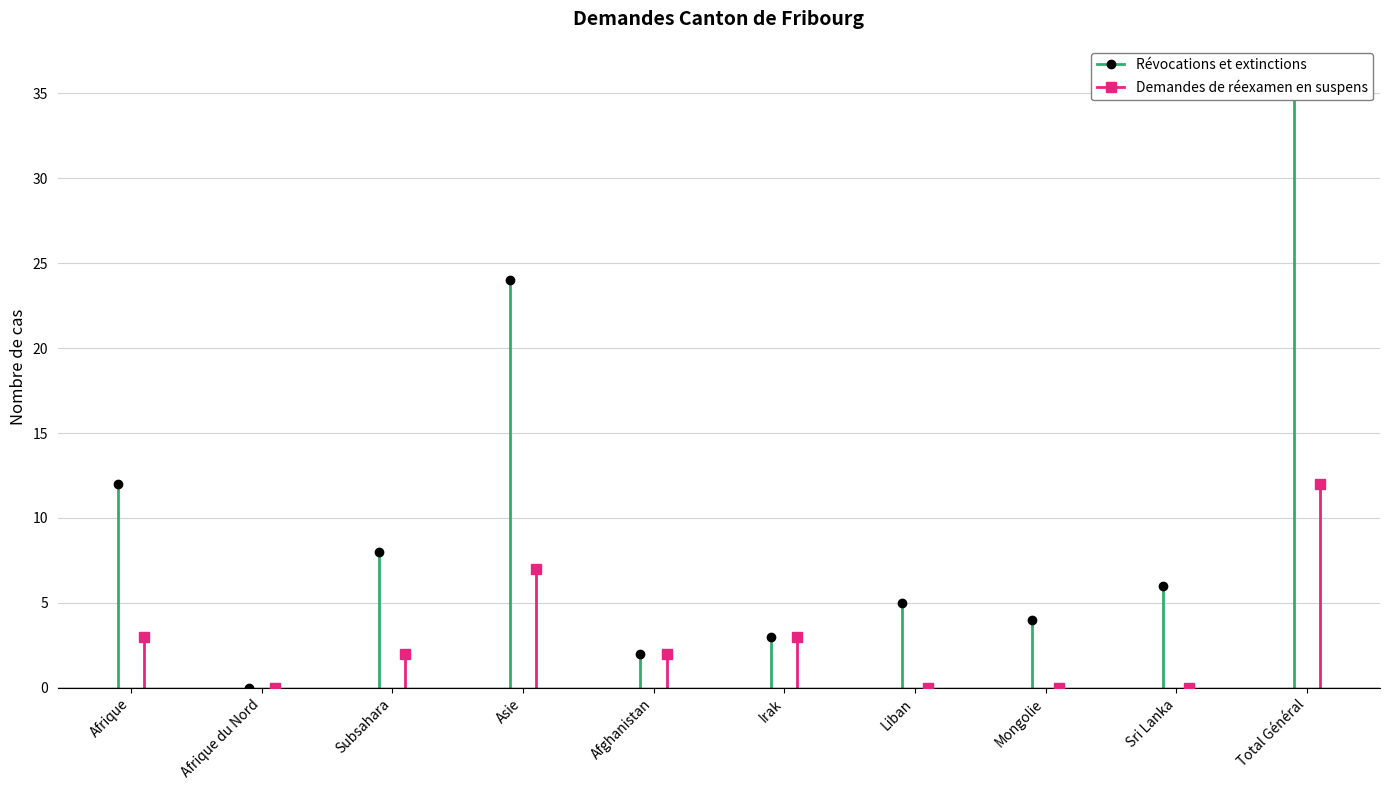

Which series has the widest spread of values?

Révocations et extinctions